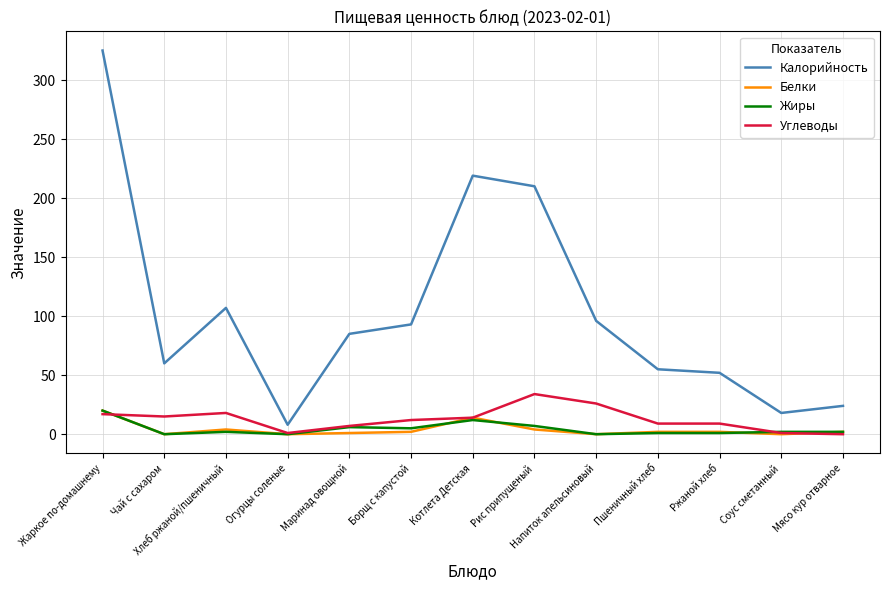

Does the chart display data point markers on the line(s)?

No